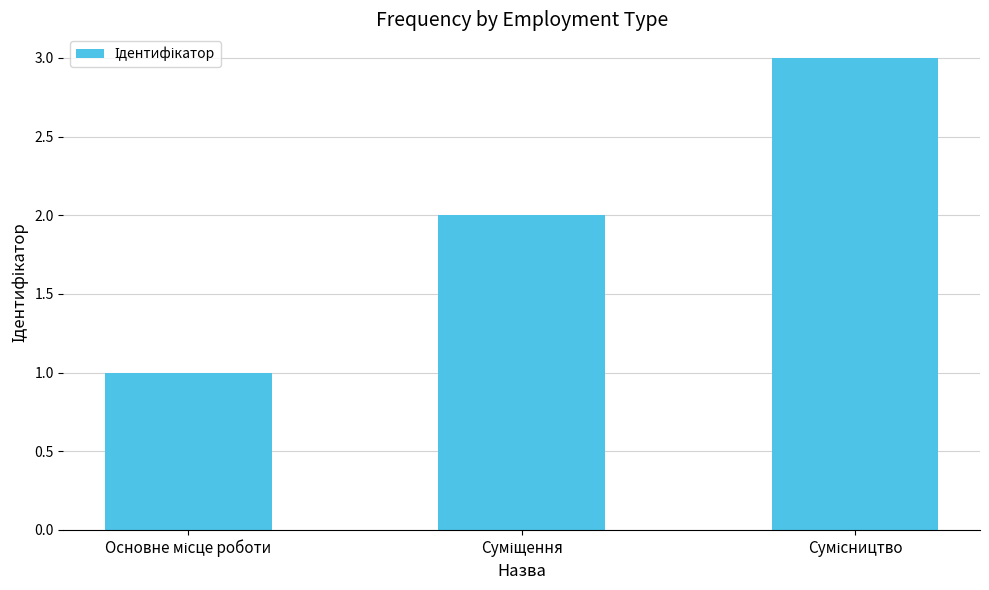

What is the maximum value shown in the chart?

3